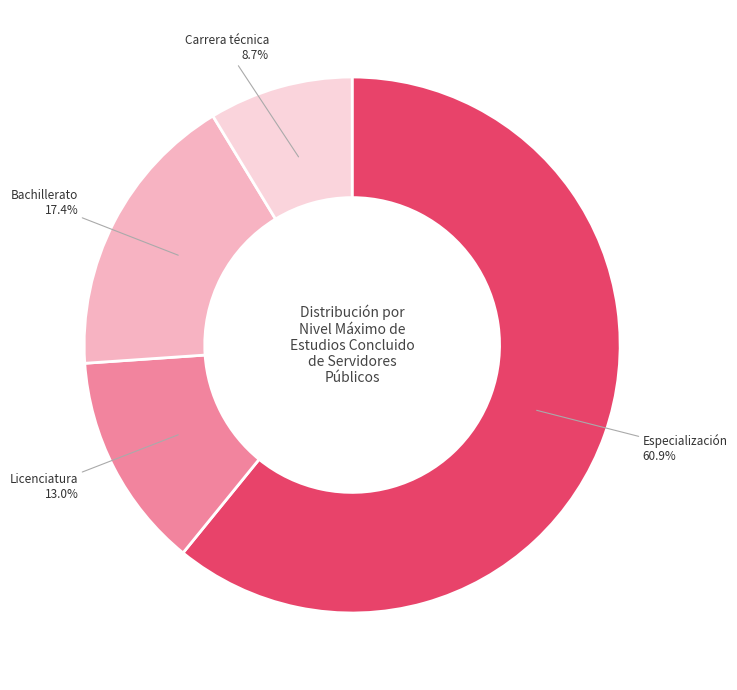

Between Especialización and Bachillerato, which is larger?

Especialización